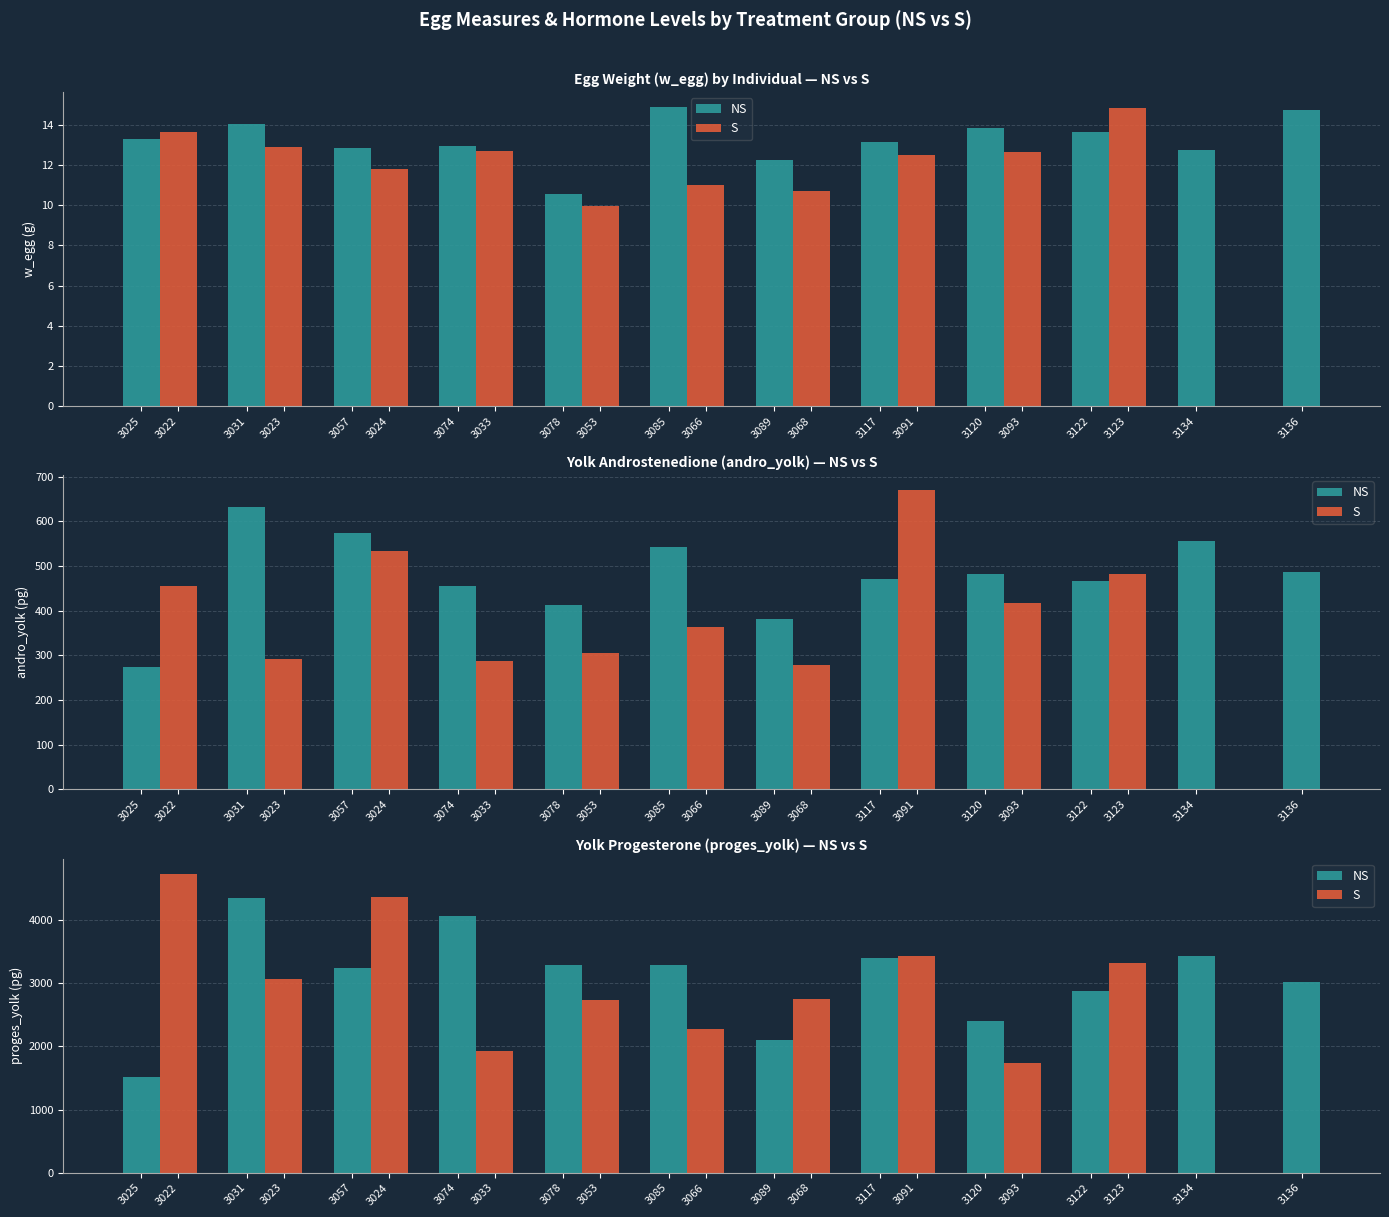

Reading left to right, extract all data points from this chart.

13.3	14.1	12.9	12.9	10.6	14.9	12.2	13.2	13.8	13.6	12.8	14.7